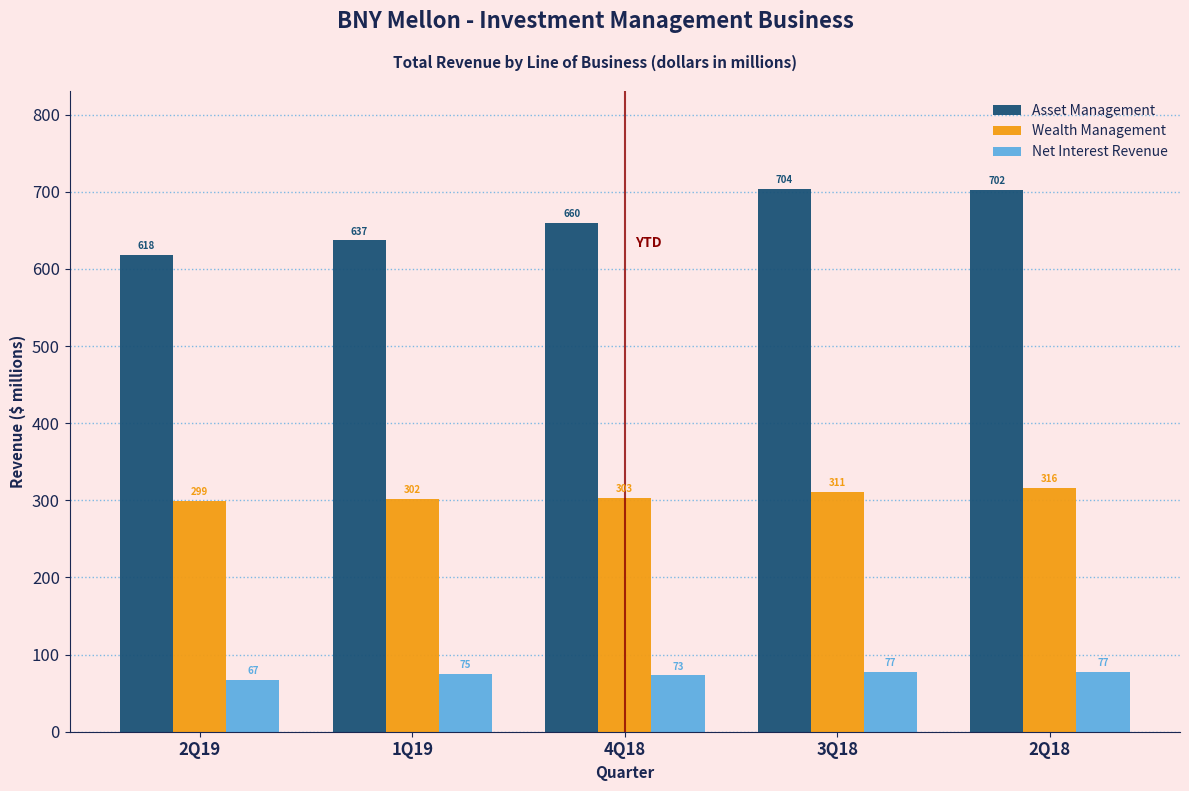

Reading left to right, transcribe all the data shown in this chart.

Asset Management: 2Q19=618	1Q19=637	4Q18=660	3Q18=704	2Q18=702
Wealth Management: 2Q19=299	1Q19=302	4Q18=303	3Q18=311	2Q18=316
Net Interest Revenue: 2Q19=67	1Q19=75	4Q18=73	3Q18=77	2Q18=77